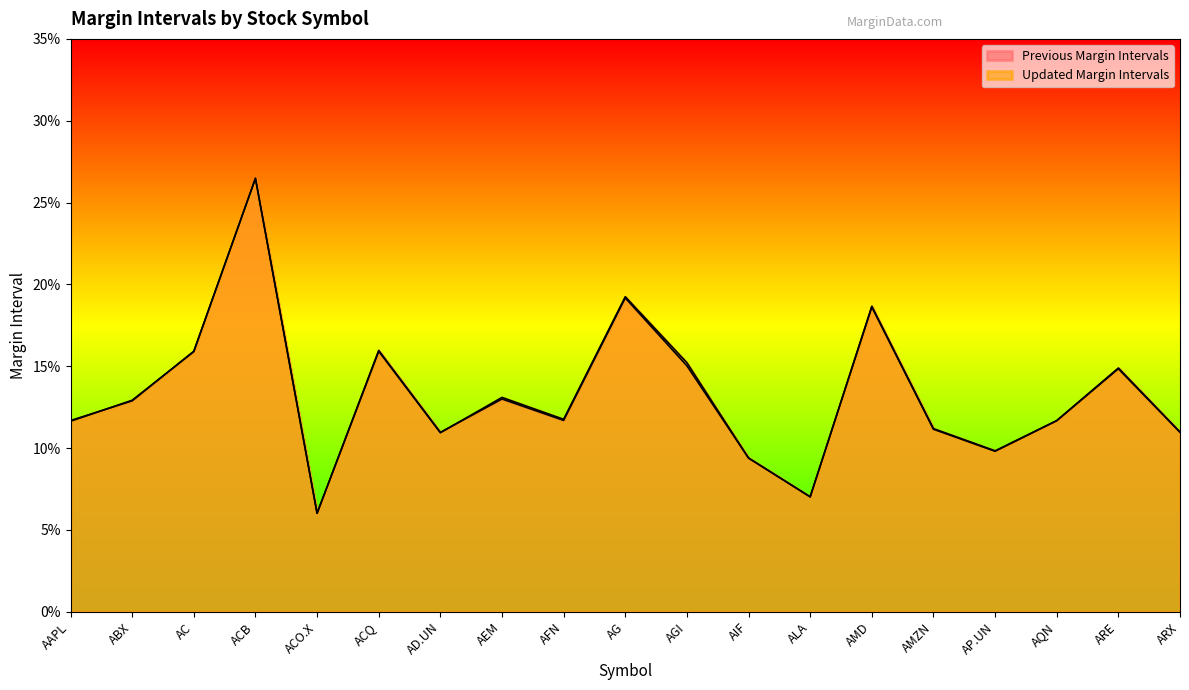

Which series has the largest total across all categories?

Updated Margin Intervals